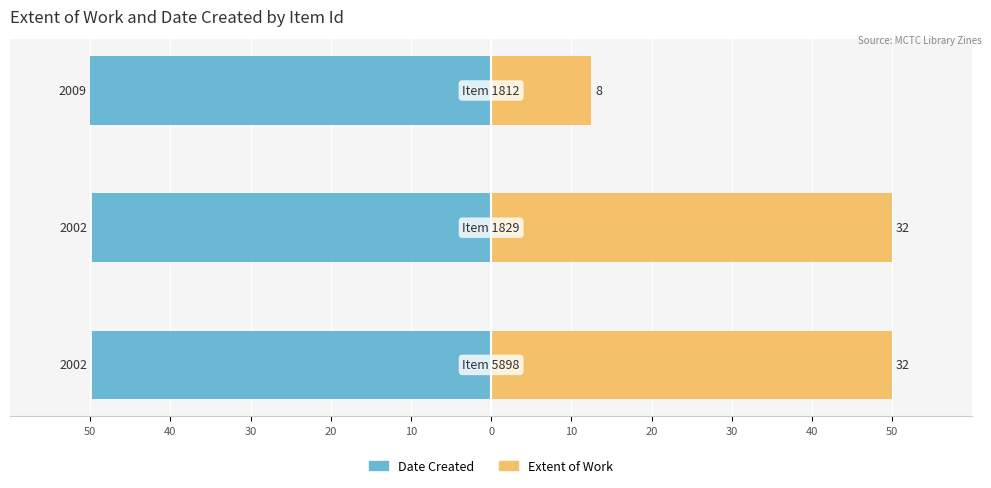

How many series are shown in this chart?

2